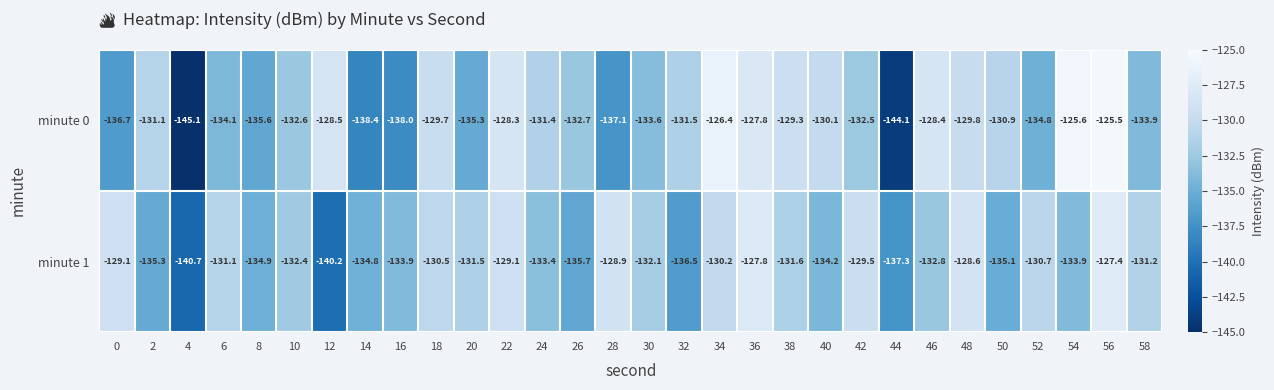

What is the total value across all series at 26?

-268.4